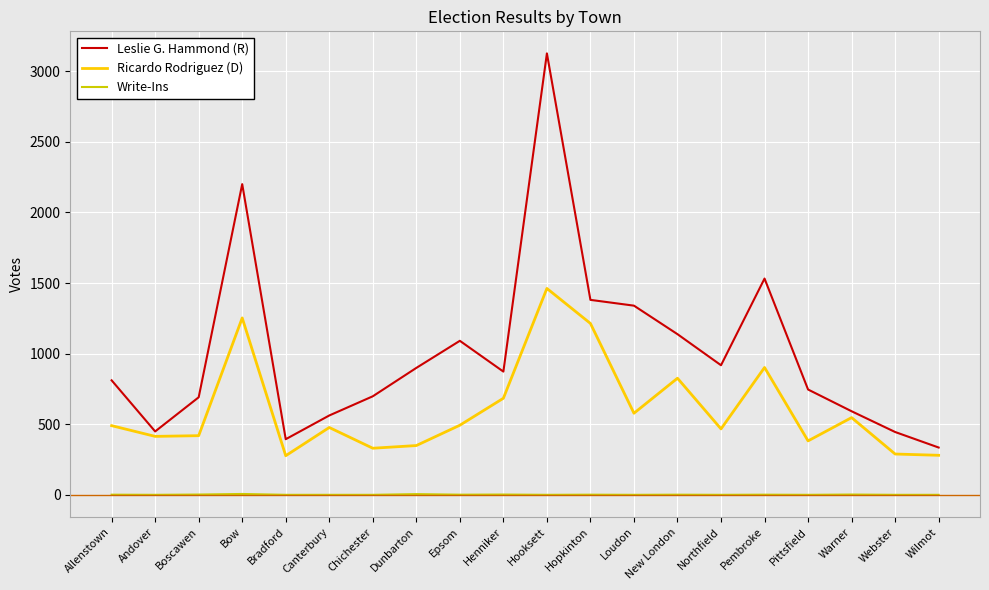

True or false: Leslie G. Hammond (R) has a value of 2201 at Bow.

True